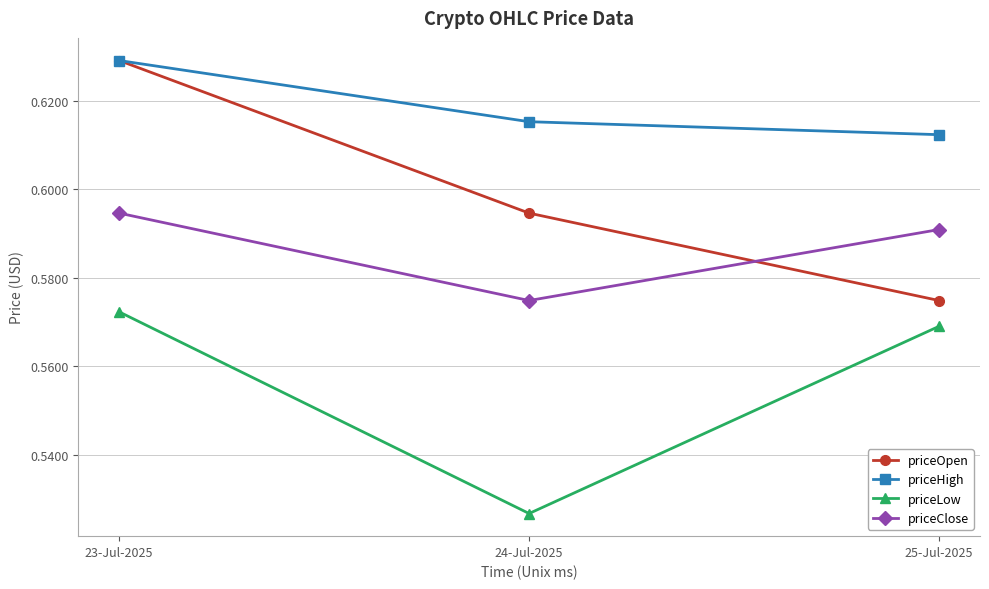

Rank the categories by priceOpen value from lowest to highest.

25-Jul-2025, 24-Jul-2025, 23-Jul-2025